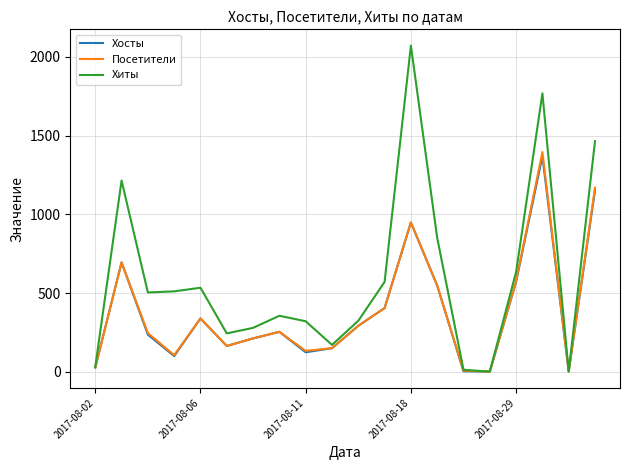

What is the greatest value displayed?

2072